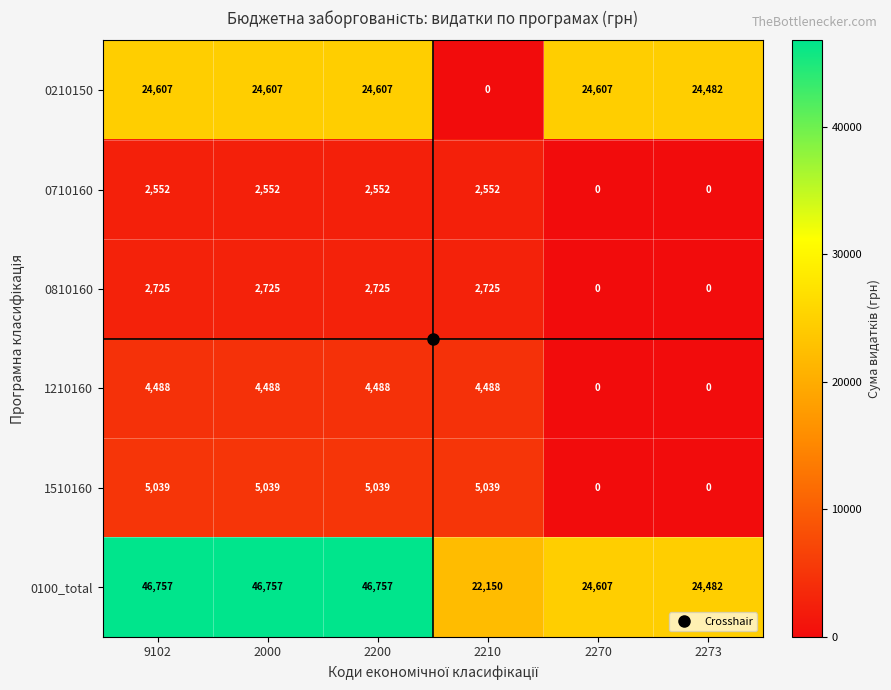

True or false: 0210150 has a value of 13904 at 2200.

False